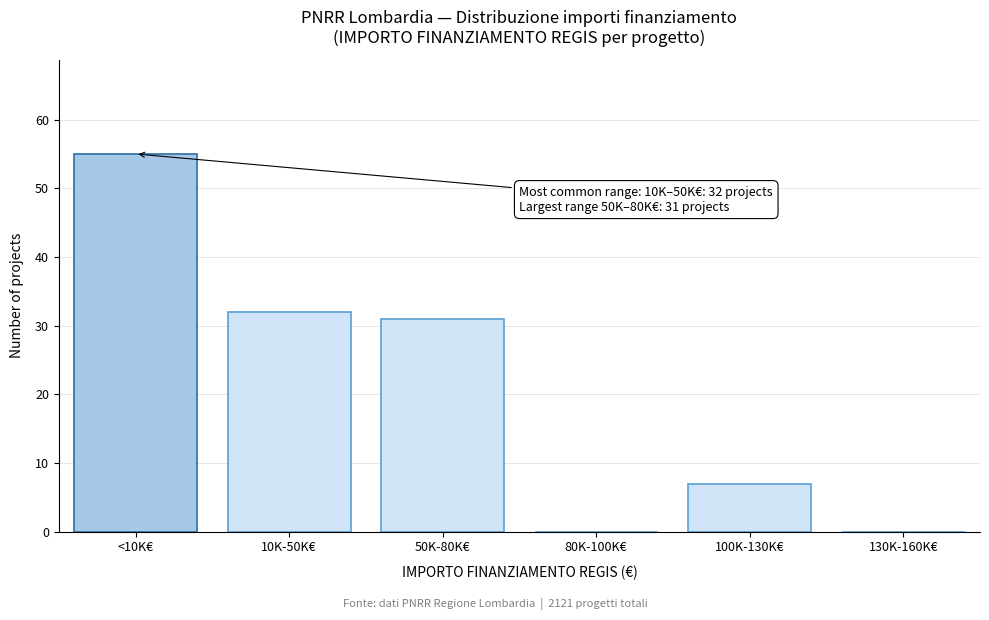

Reading left to right, transcribe all the data shown in this chart.

<10K€=55	10K-50K€=32	50K-80K€=31	80K-100K€=0	100K-130K€=7	130K-160K€=0